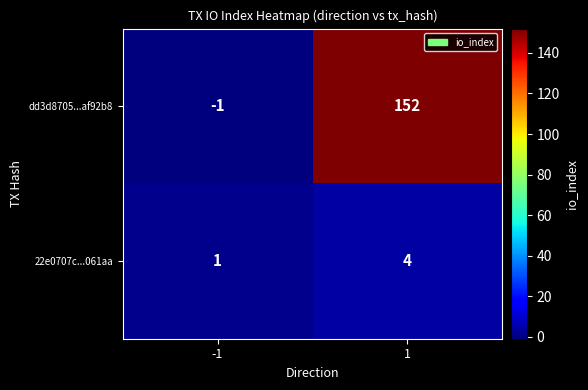

Rank the series by their average value, from highest to lowest.

dd3d8705...af92b8, 22e0707c...061aa